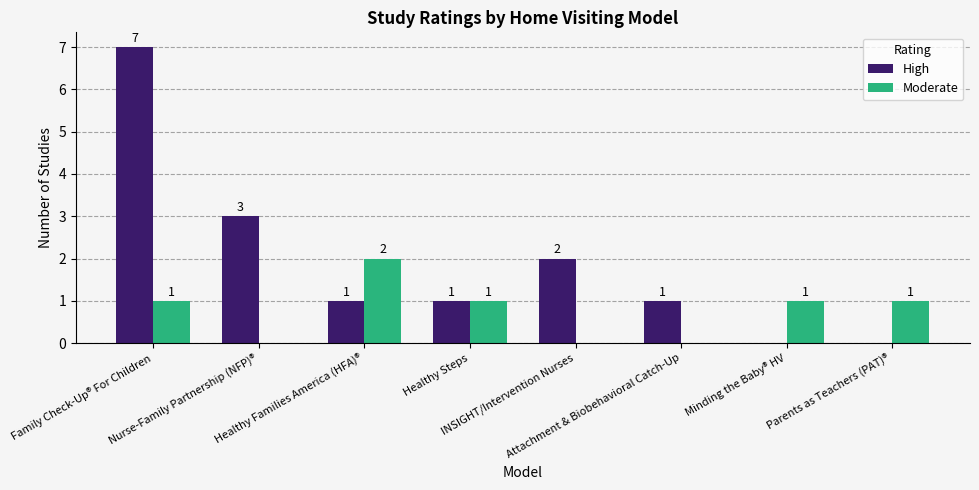

How many High values are between 1 and 3?

5